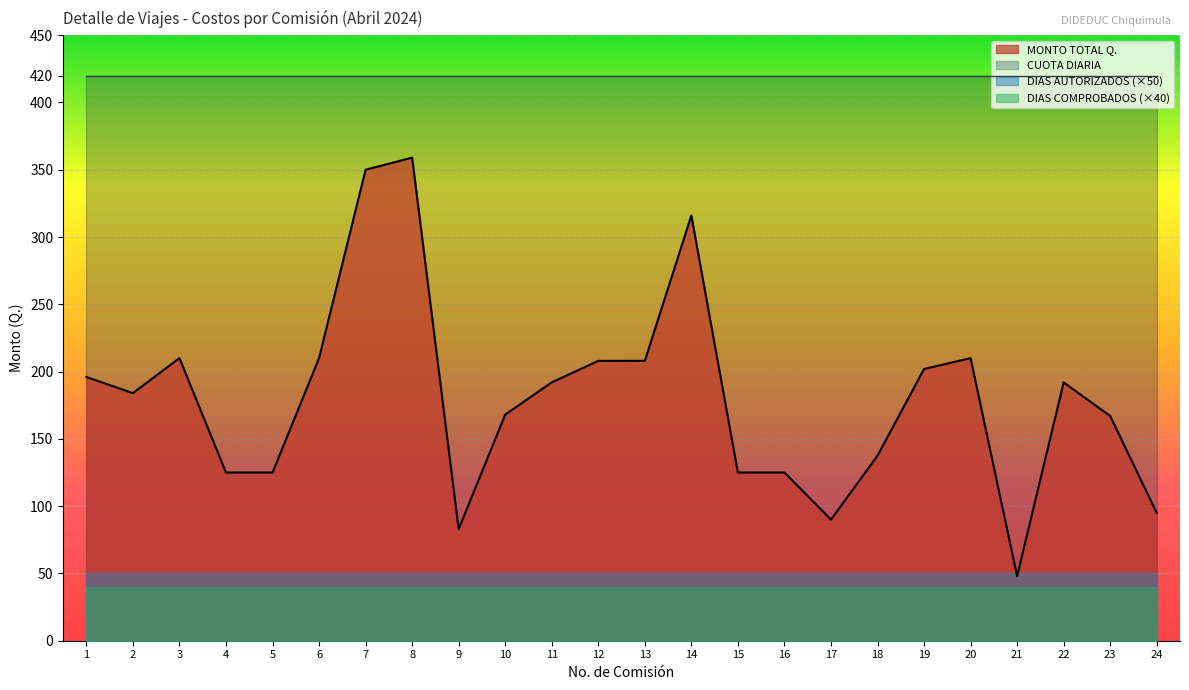

True or false: CUOTA DIARIA and DIAS COMPROBADOS cross at least once.

False